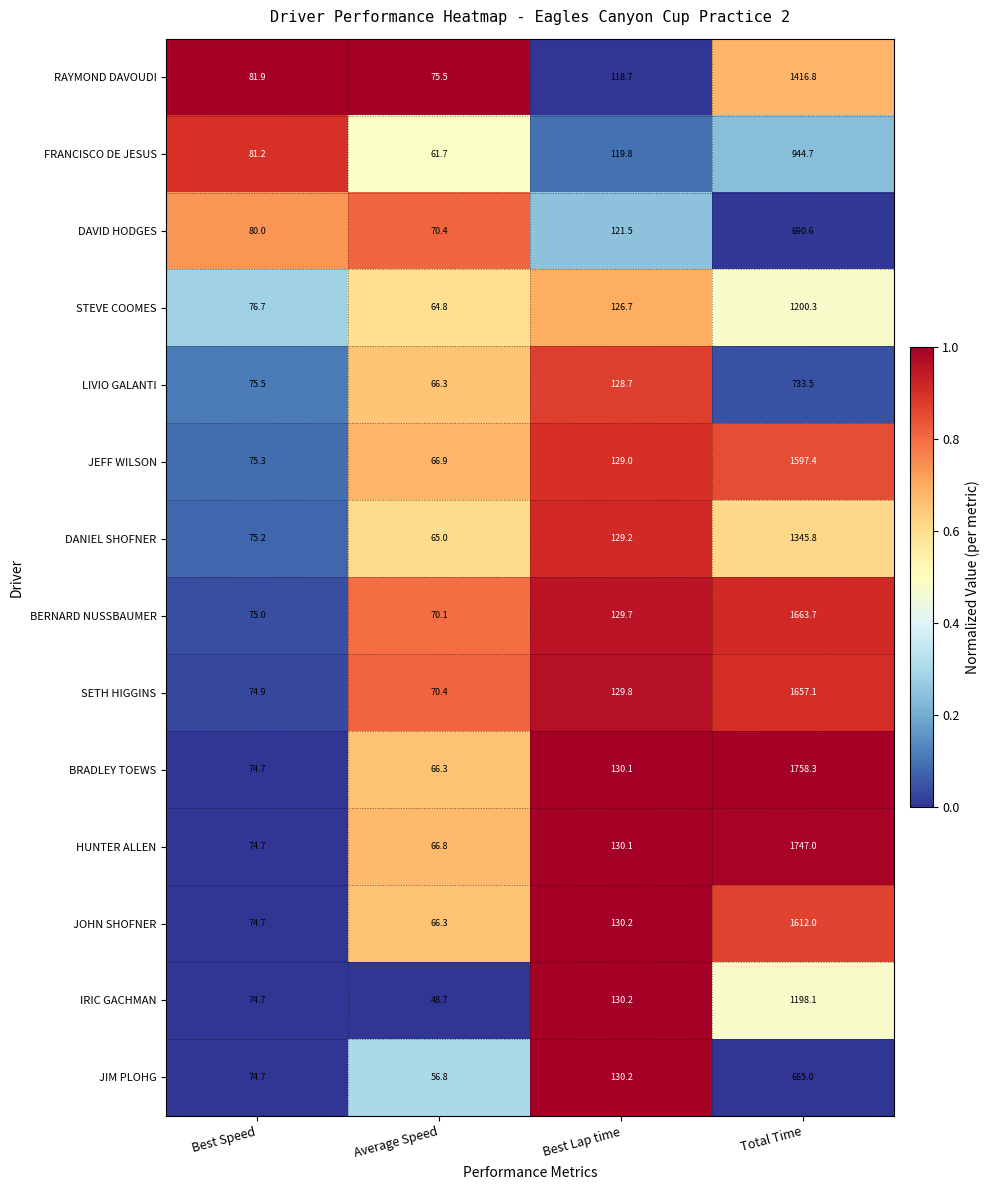

What is the difference between the maximum and minimum values in the BERNARD NUSSBAUMER series?

1593.6